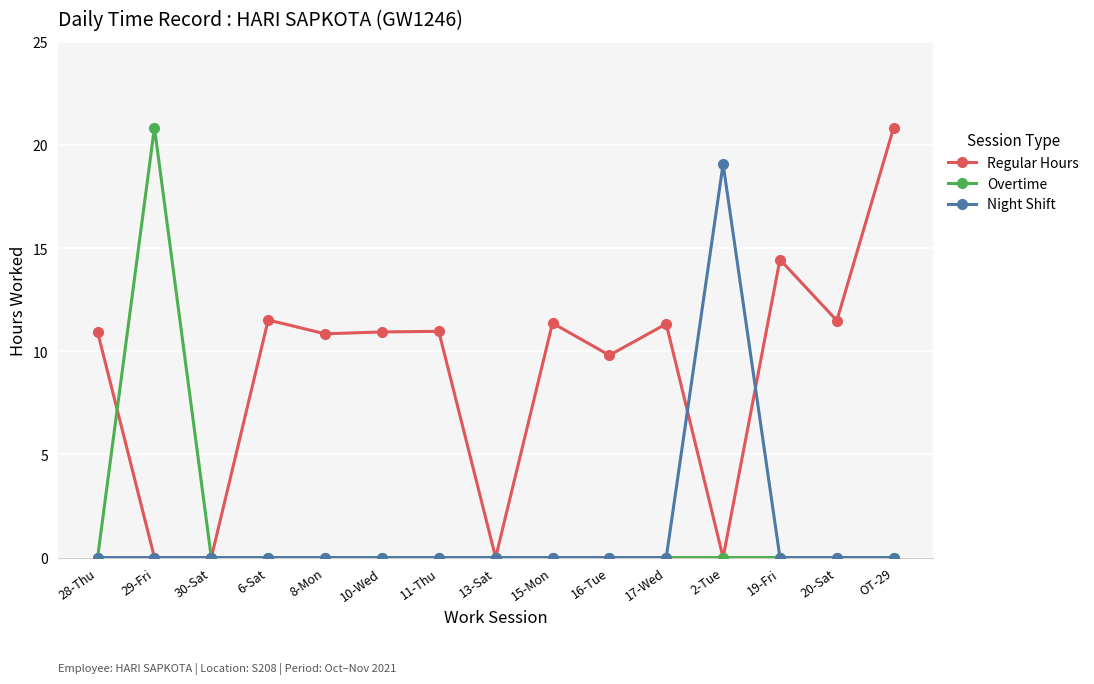

How many categories are shown in the chart?

15